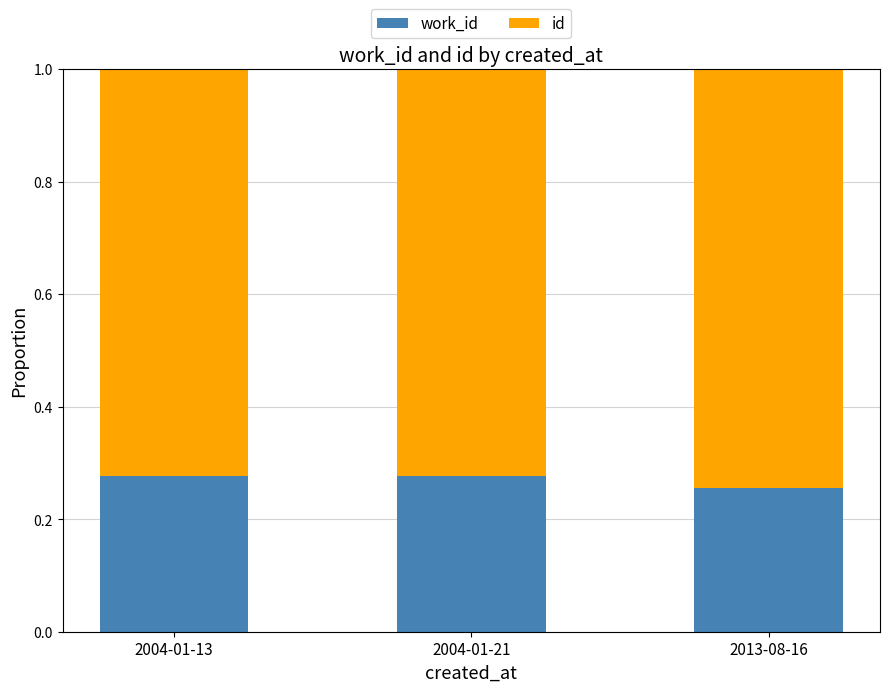

What is the total value across all series at 2004-01-13?

1.0